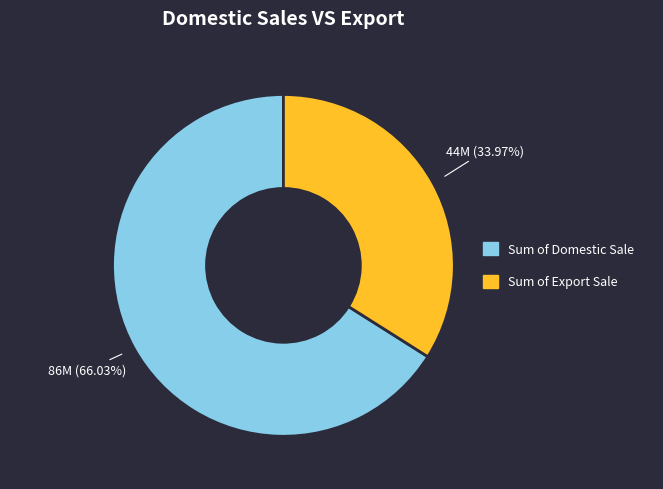

Is there any slice that represents more than half of the pie?

Yes